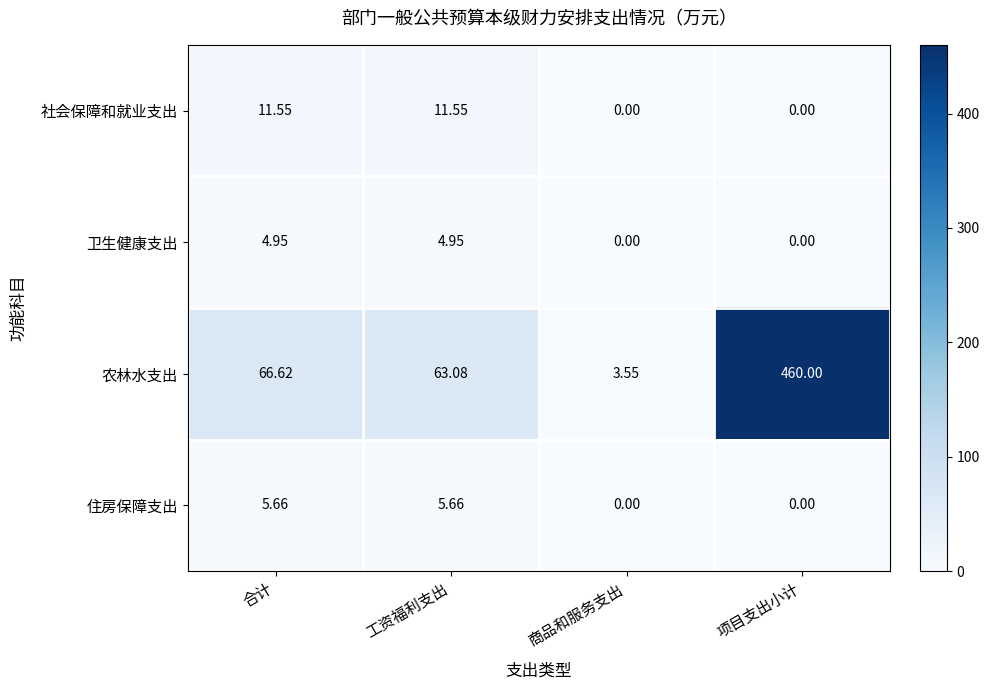

Between 商品和服务支出 and 项目支出小计, which series saw the biggest shift?

农林水支出